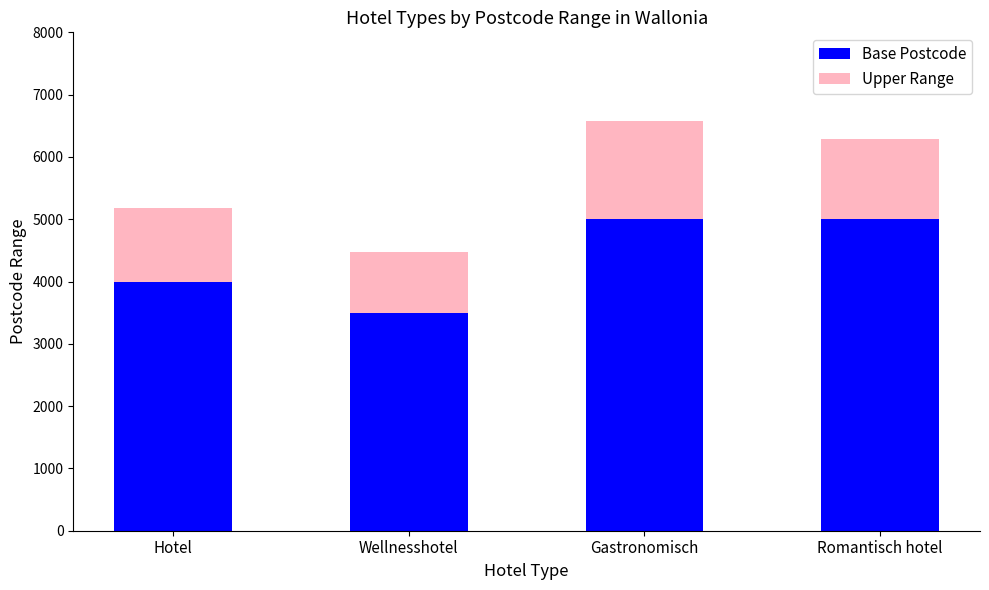

What is the value of the Base Postcode bar at the 2nd from the left?

3500